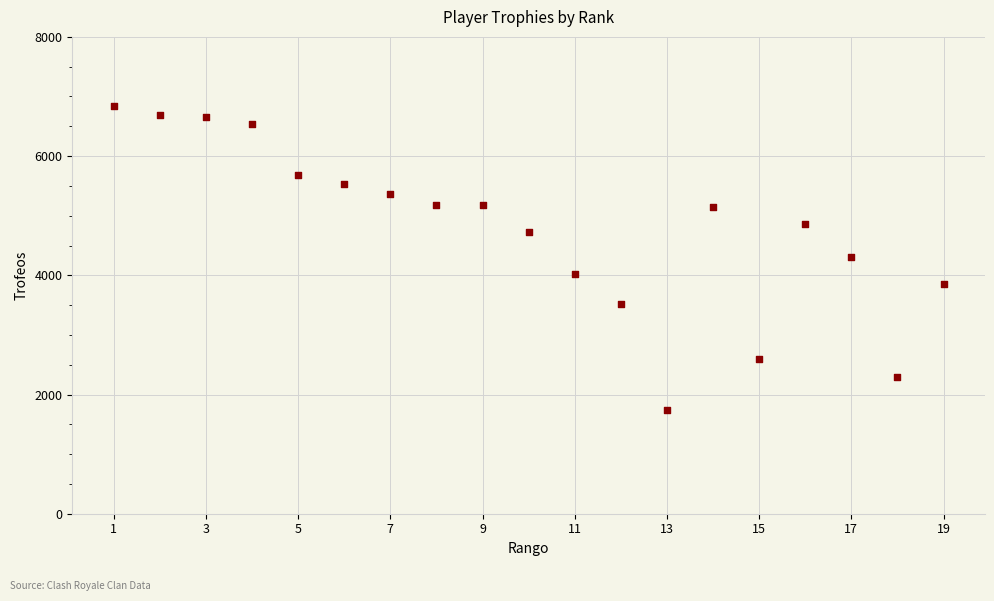

What is the range of X values (max minus min)?

18